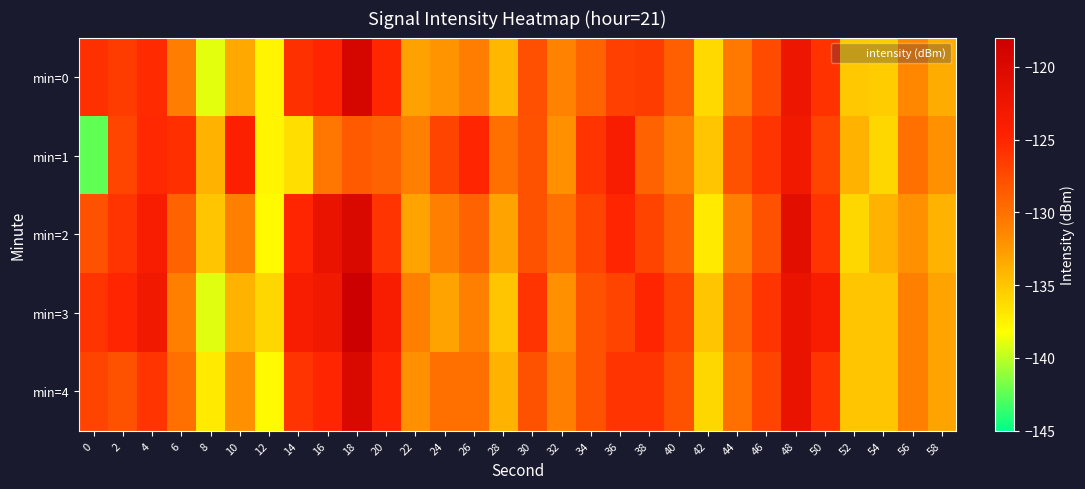

What is the total value across all series at 20?

-629.1